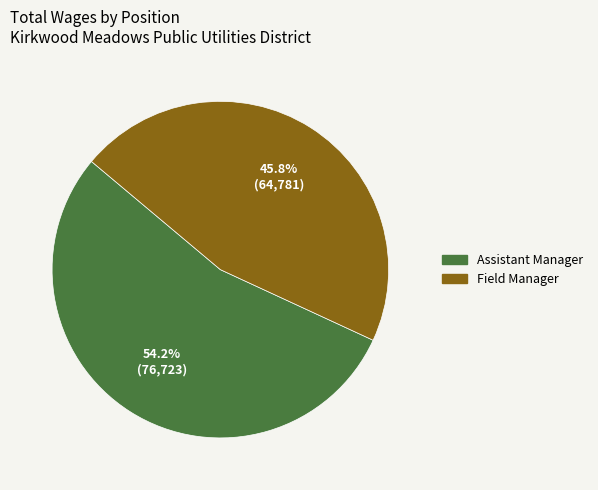

Count the number of slices in the pie.

2